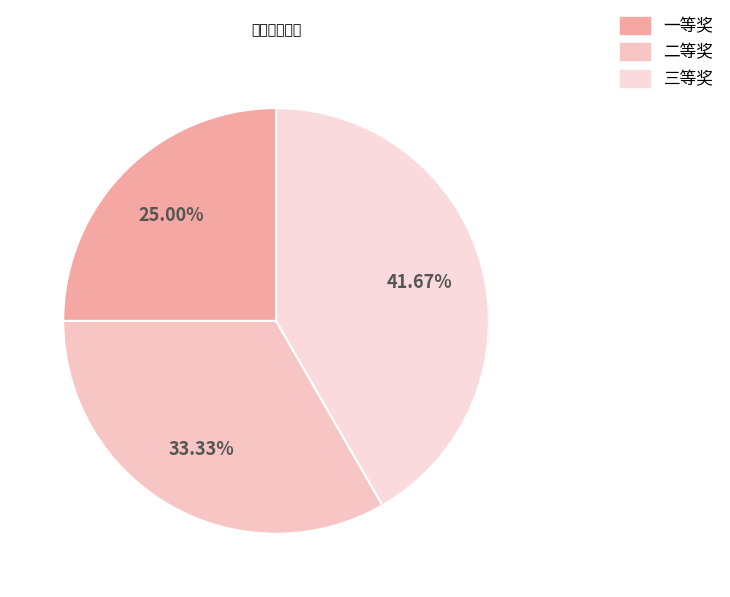

To the nearest percent, what is the difference between the 一等奖 and 二等奖 slice percentages?

8%